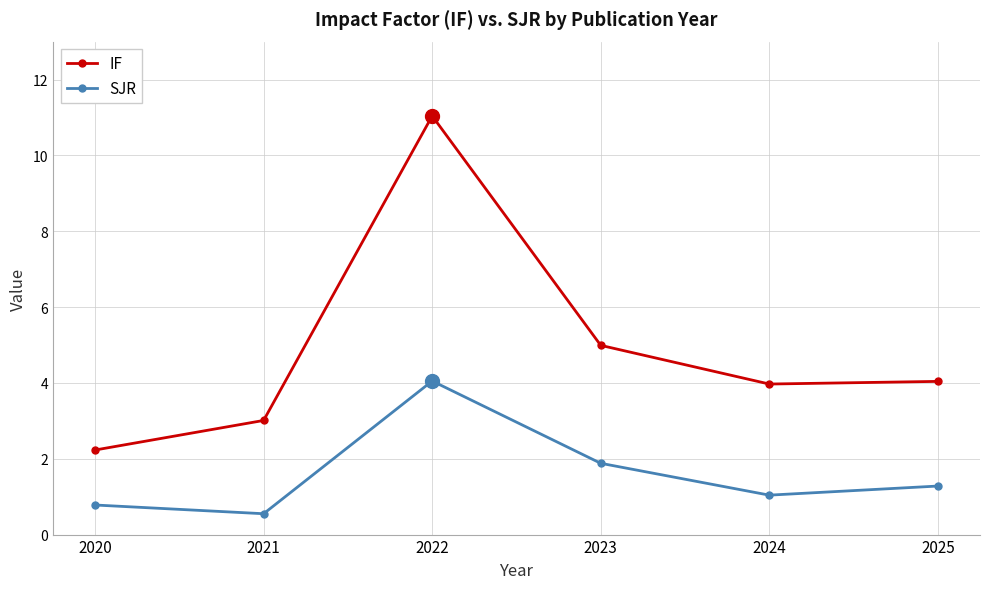

Is this an area chart (filled region under the line)?

No